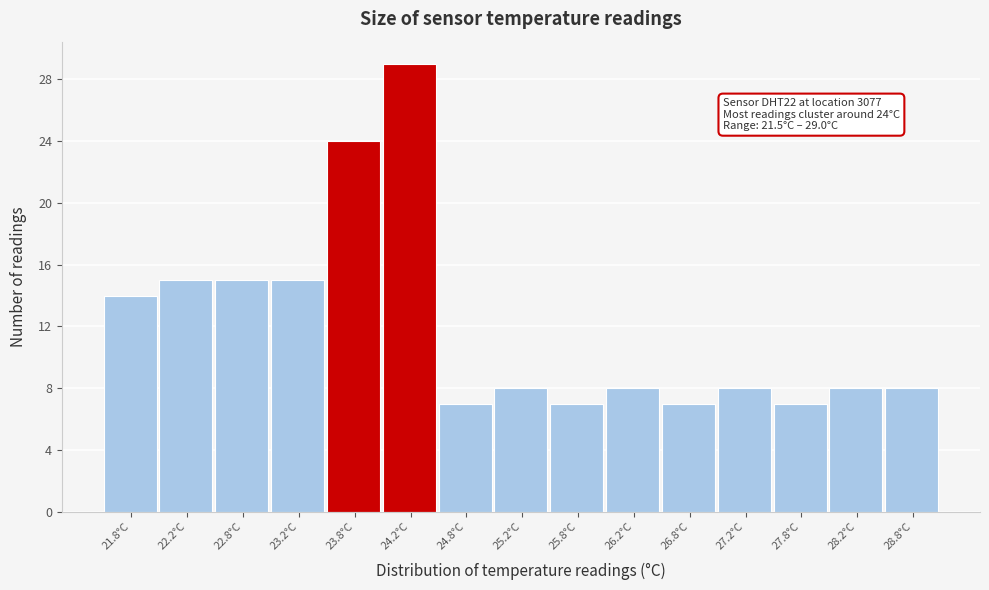

Which range on the x-axis has the tallest bar?

24.0 to 24.5